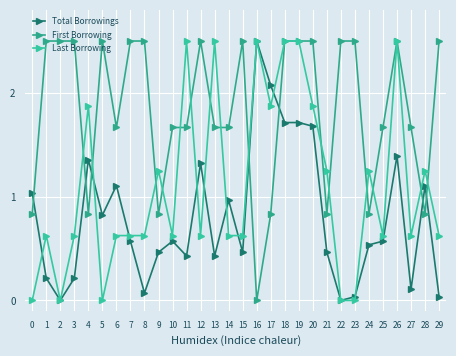

True or false: Total Borrowings has a value of 0.2 at 1.

True